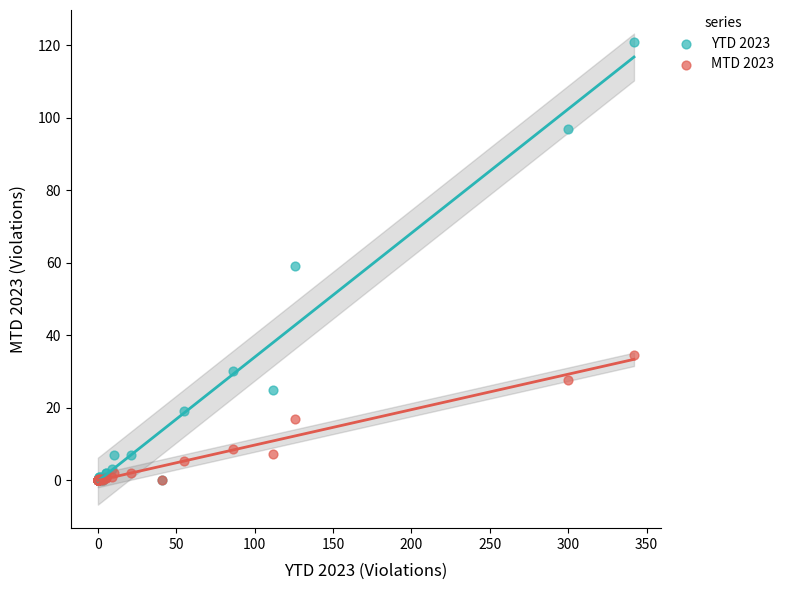

What are all the series names shown in the legend?

YTD 2023, MTD 2023